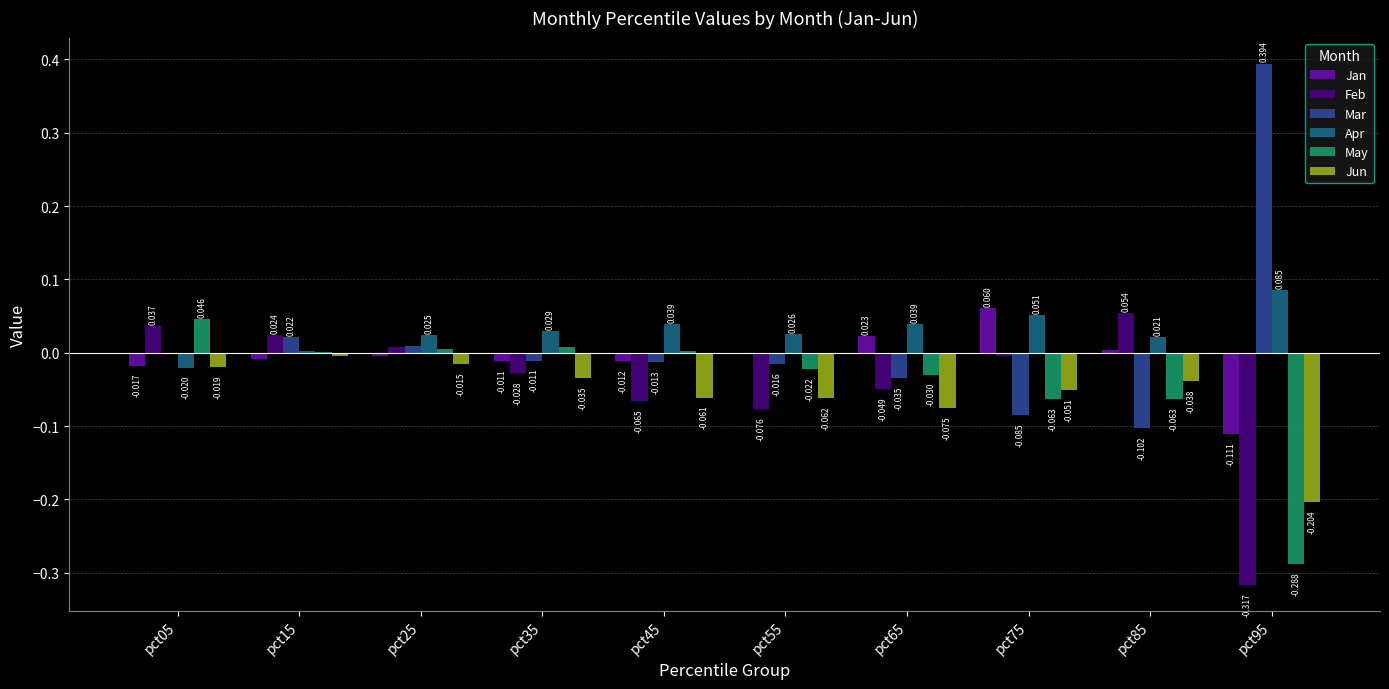

Are the bars horizontal?

No